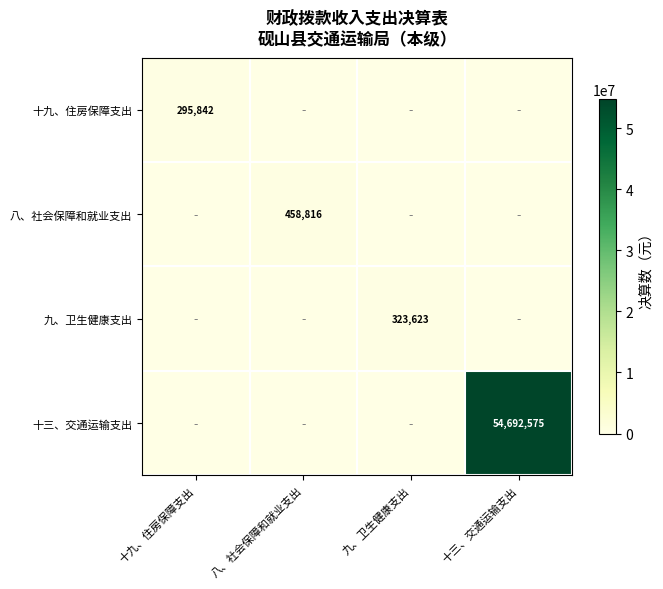

What is the maximum value for 八、社会保障和就业支出?

458815.8